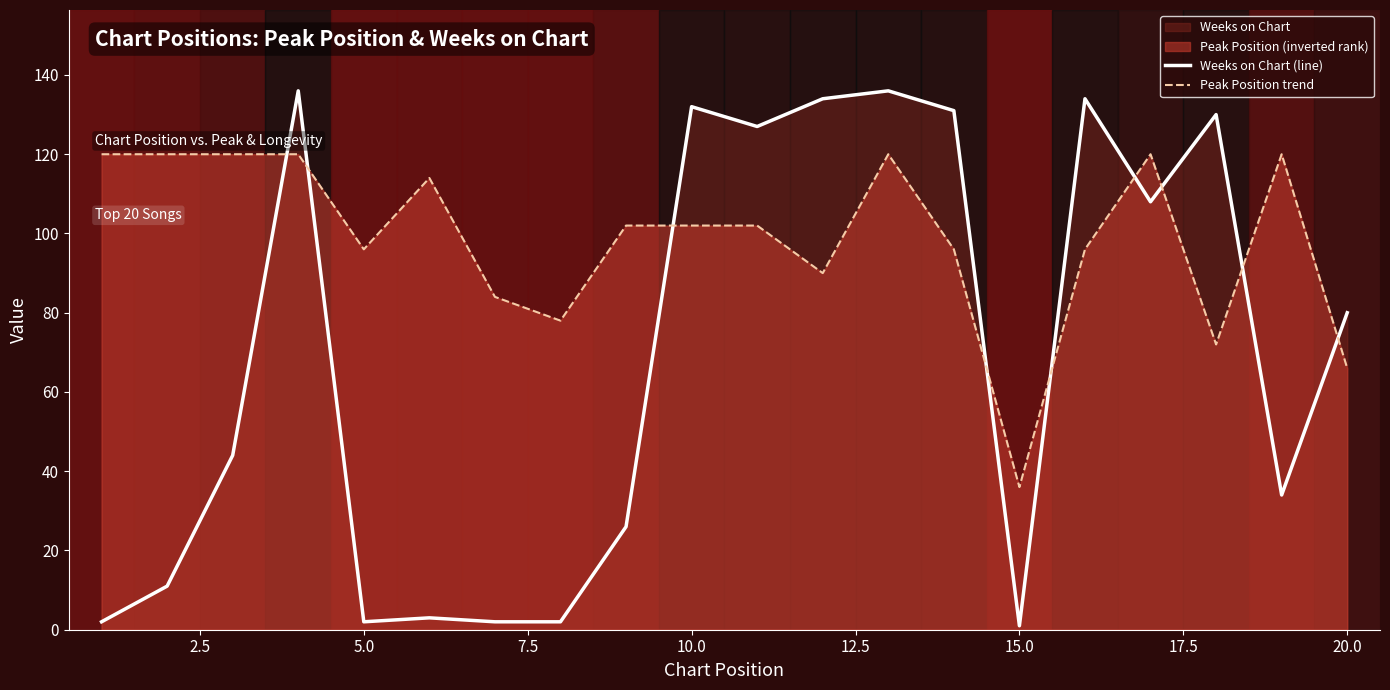

Count the number of data series in this chart.

2